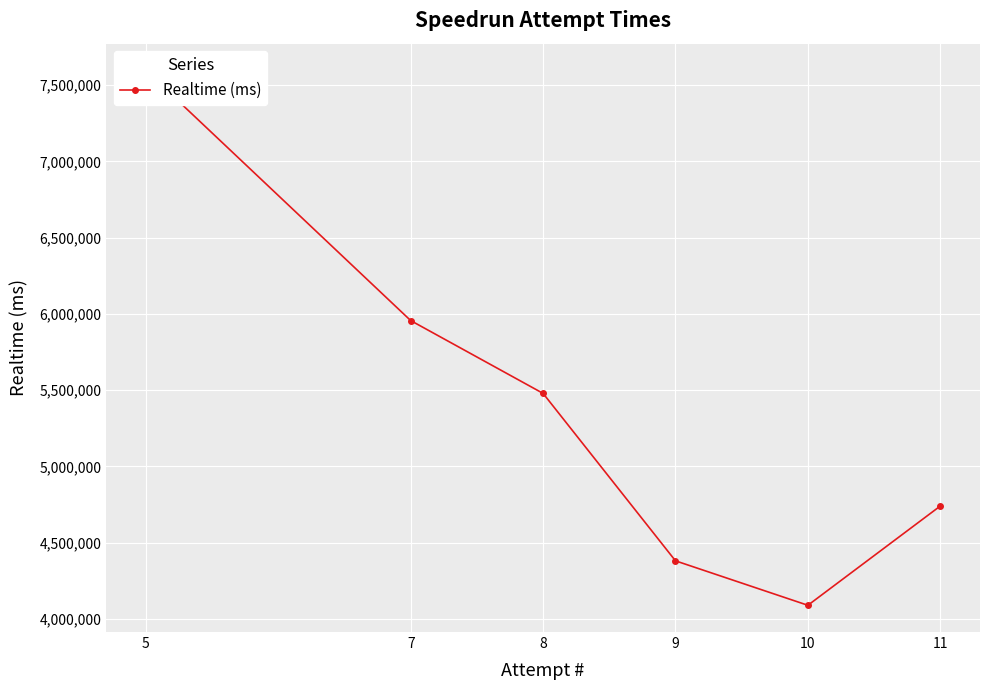

List the labels in order of value, smallest first.

10, 9, 11, 8, 7, 5